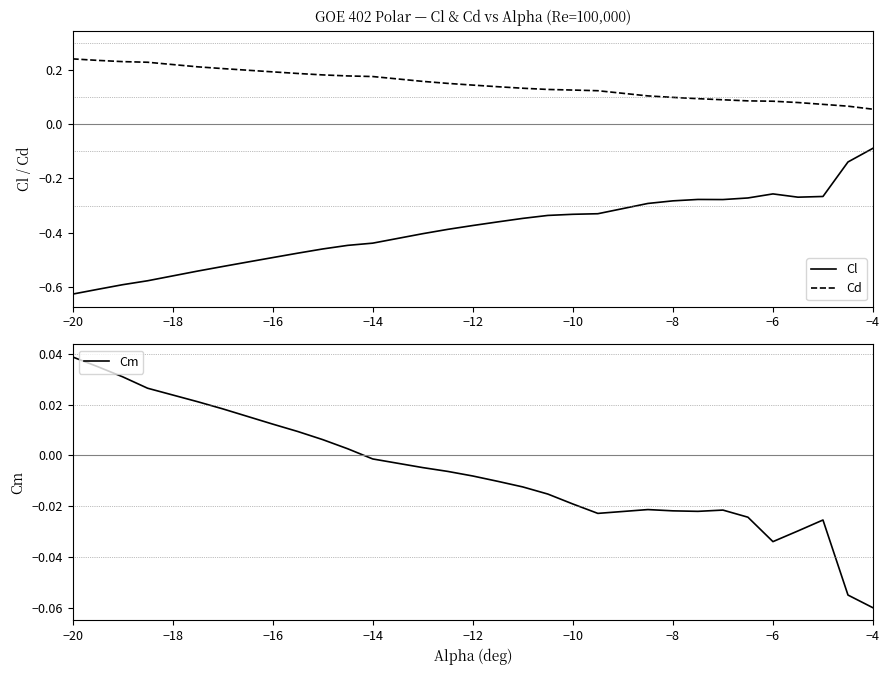

At which label is Cl closest to 0?

−4